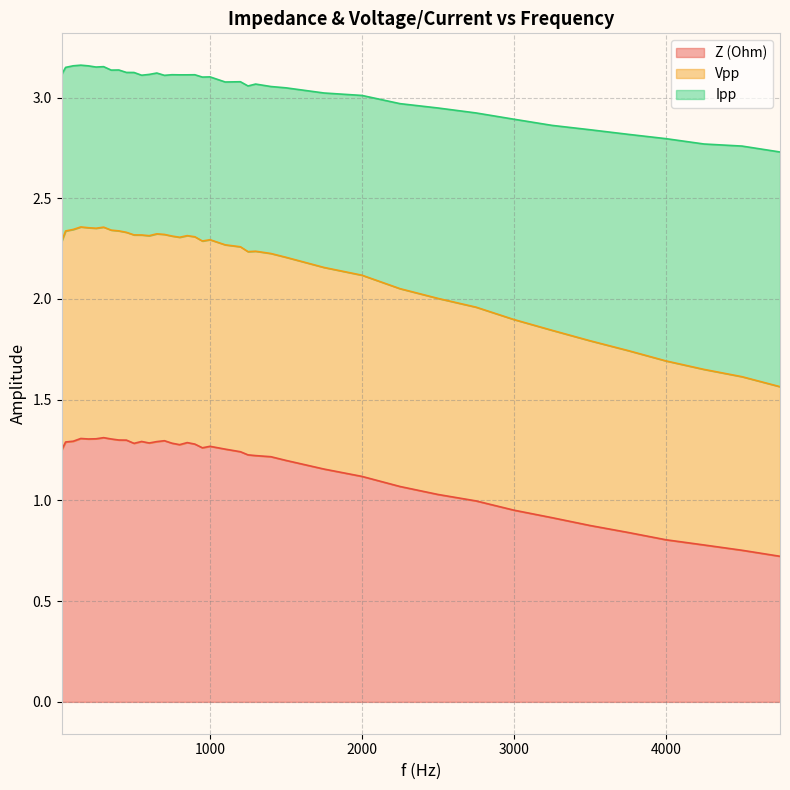

Reading left to right, extract all data points from this chart.

Z (Ohm): 25=1.3	51=1.3	101=1.3	151=1.3	201=1.3	251=1.3	301=1.3	351=1.3	401=1.3	451=1.3	501=1.3	551=1.3	601=1.3	651=1.3	701=1.3	751=1.3	801=1.3	851=1.3	901=1.3	951=1.3	1001=1.3	1101=1.3	1201=1.2	1251=1.2	1301=1.2	1401=1.2	1501=1.2	1751=1.2	2001=1.1	2251=1.1	2501=1.0	2751=1.0	3001=1.0	3251=0.9	3501=0.9	3751=0.8	4001=0.8	4251=0.8	4501=0.8	4751=0.7
Vpp: 25=2.3	51=2.3	101=2.3	151=2.4	201=2.4	251=2.4	301=2.4	351=2.3	401=2.3	451=2.3	501=2.3	551=2.3	601=2.3	651=2.3	701=2.3	751=2.3	801=2.3	851=2.3	901=2.3	951=2.3	1001=2.3	1101=2.3	1201=2.3	1251=2.2	1301=2.2	1401=2.2	1501=2.2	1751=2.2	2001=2.1	2251=2.1	2501=2.0	2751=2.0	3001=1.9	3251=1.8	3501=1.8	3751=1.7	4001=1.7	4251=1.7	4501=1.6	4751=1.6
Ipp: 25=3.1	51=3.1	101=3.2	151=3.2	201=3.2	251=3.2	301=3.2	351=3.1	401=3.1	451=3.1	501=3.1	551=3.1	601=3.1	651=3.1	701=3.1	751=3.1	801=3.1	851=3.1	901=3.1	951=3.1	1001=3.1	1101=3.1	1201=3.1	1251=3.1	1301=3.1	1401=3.1	1501=3.0	1751=3.0	2001=3.0	2251=3.0	2501=2.9	2751=2.9	3001=2.9	3251=2.9	3501=2.8	3751=2.8	4001=2.8	4251=2.8	4501=2.8	4751=2.7